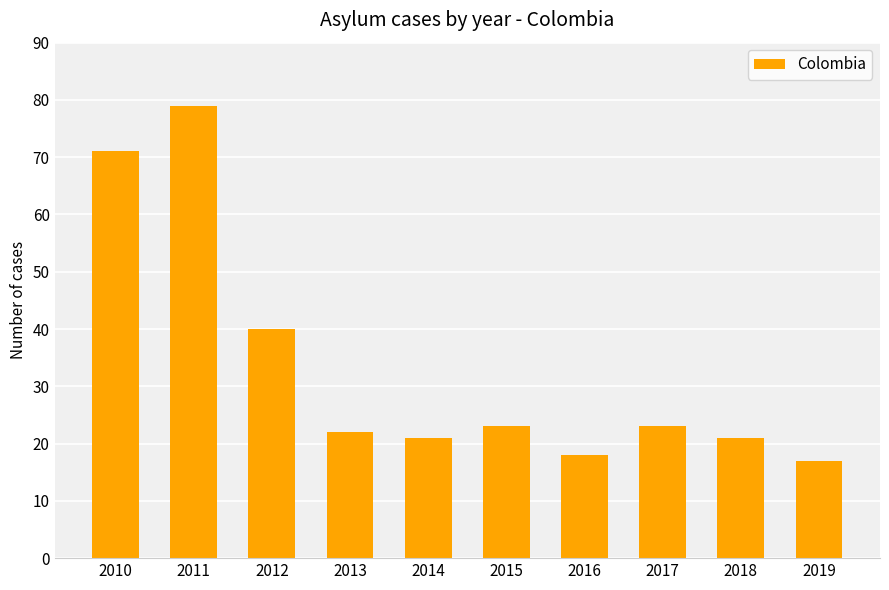

How many bars are there in total?

10